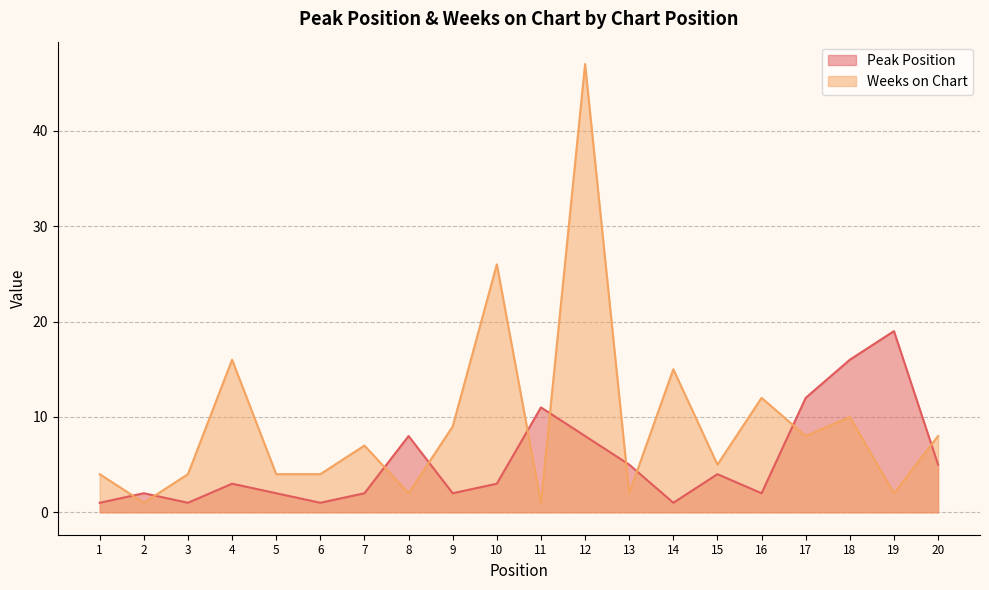

Rank the series by their maximum value, from lowest to highest.

Peak Position, Weeks on Chart